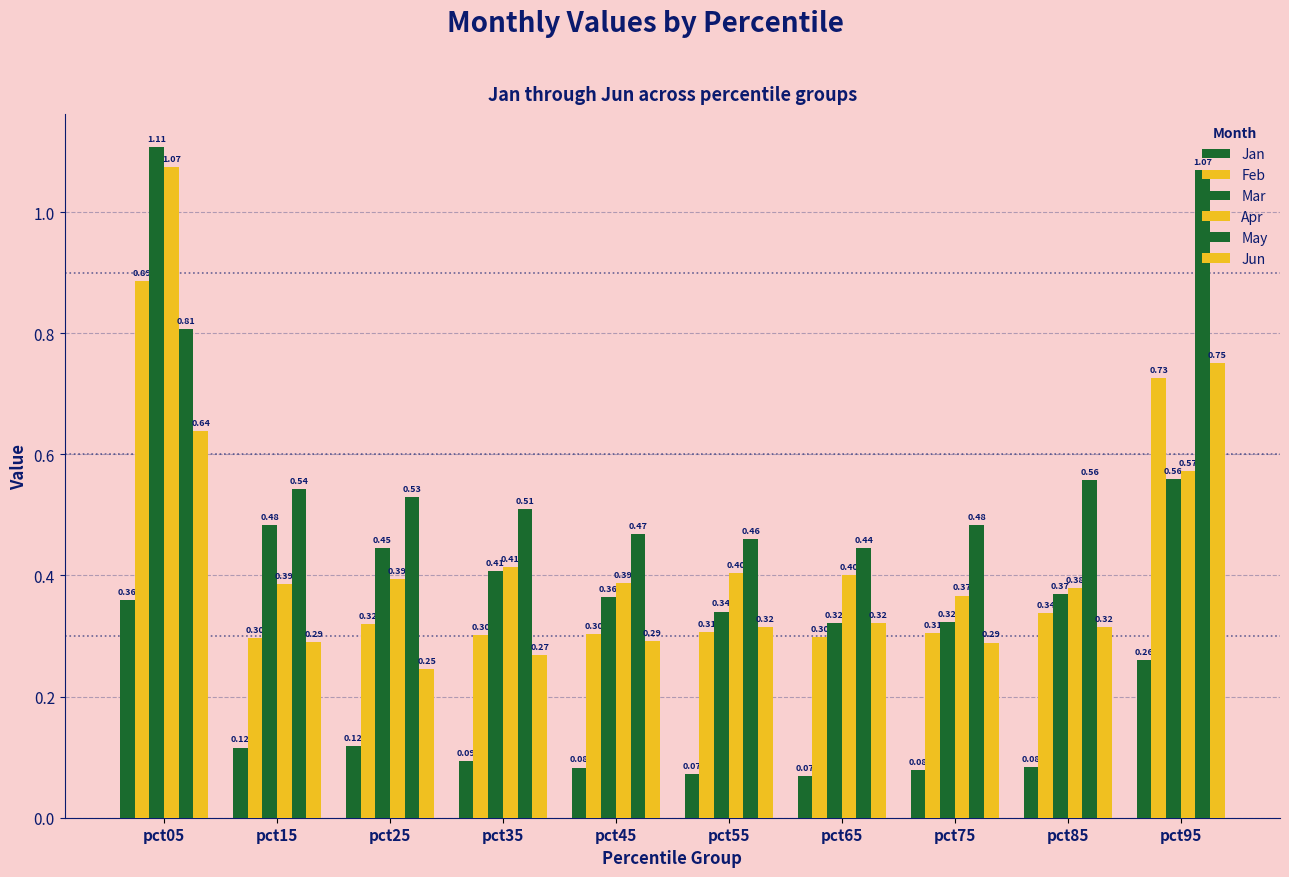

Which category has the highest value across all series?

pct05